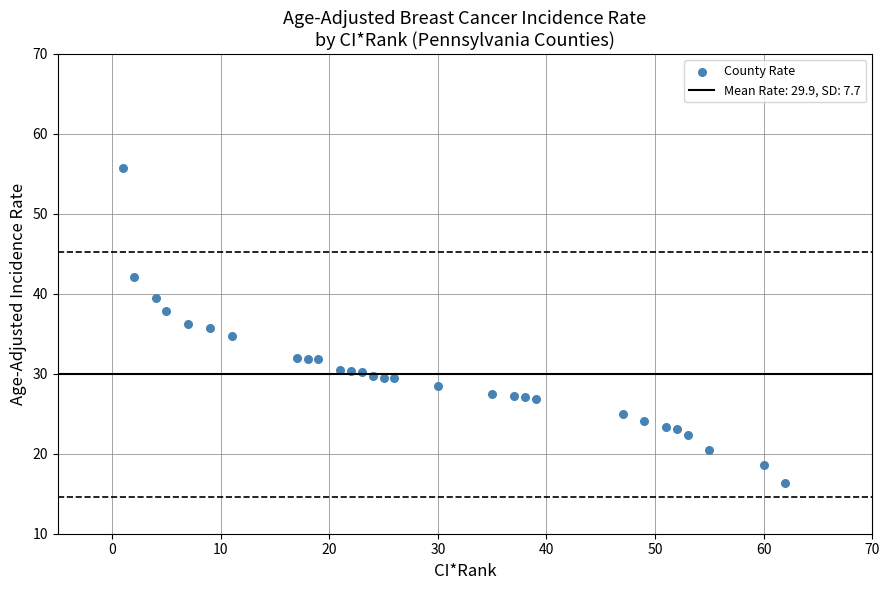

What is the range of Y values (max minus min)?

39.3